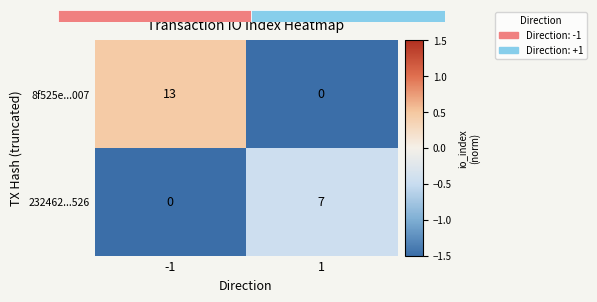

What is the difference between the maximum and minimum values in the 8f525e...007 series?

13